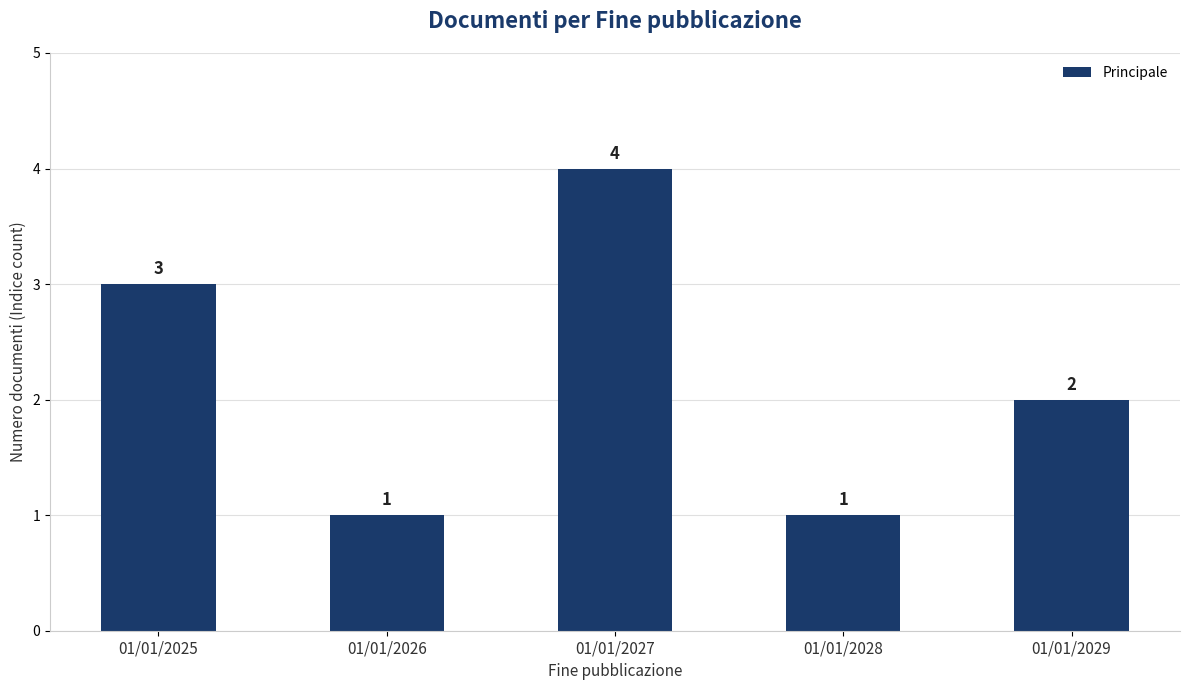

The chart shows a value of 3 at 01/01/2025. True or false?

True